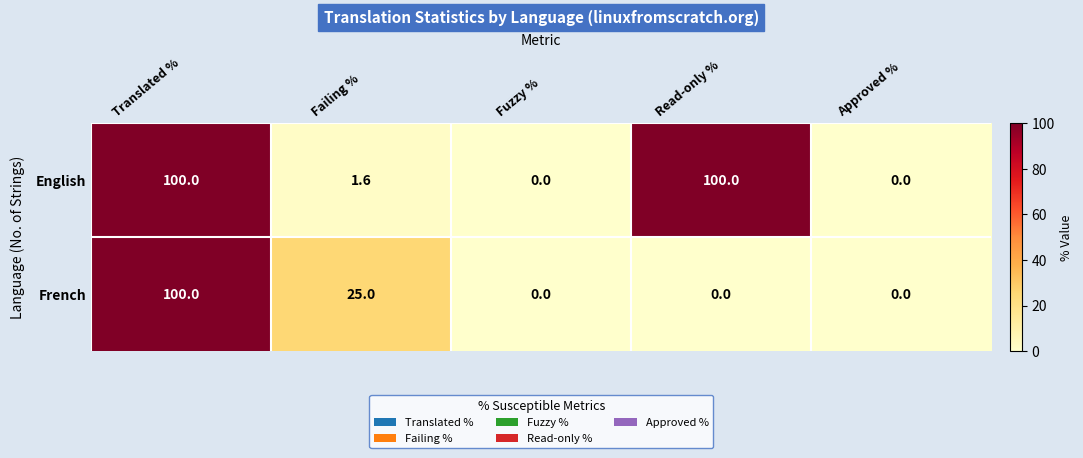

At how many categories does at least one series exceed 11?

3